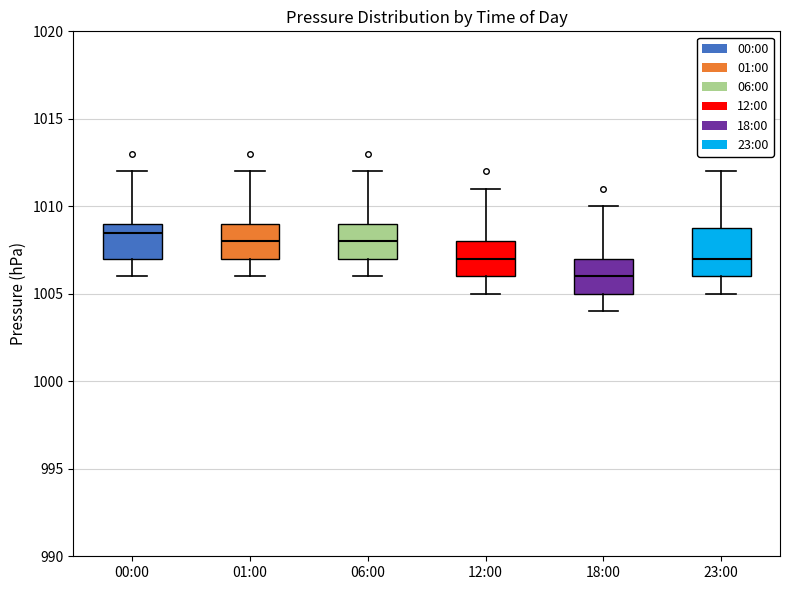

Reading left to right, transcribe this box plot: for each box, give where its median line is, the range the box spans, and where its two whiskers end, as read against the y-axis. The values are not printed on the chart, so give them approximately, as read against the axis.

00:00: median 1008.5, box 1007.0 to 1009.0, whiskers 1006.0 to 1012.0
01:00: median 1008.0, box 1007.0 to 1009.0, whiskers 1006.0 to 1012.0
06:00: median 1008.0, box 1007.0 to 1009.0, whiskers 1006.0 to 1012.0
12:00: median 1007.0, box 1006.0 to 1008.0, whiskers 1005.0 to 1011.0
18:00: median 1006.0, box 1005.0 to 1007.0, whiskers 1004.0 to 1010.0
23:00: median 1007.0, box 1006.0 to 1009.0, whiskers 1005.0 to 1012.0